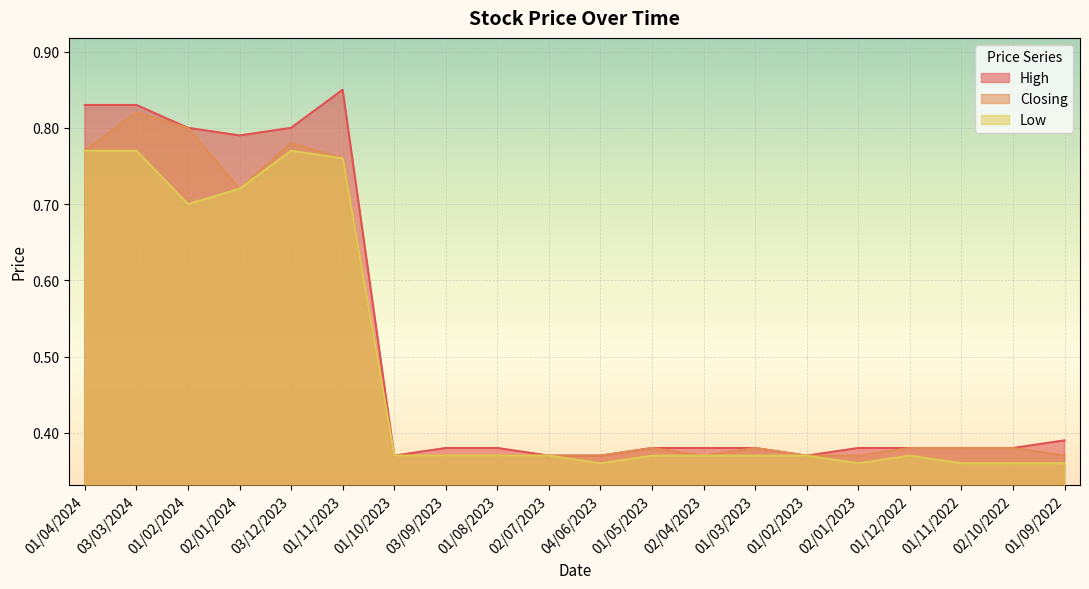

True or false: Low and High cross at least once.

False